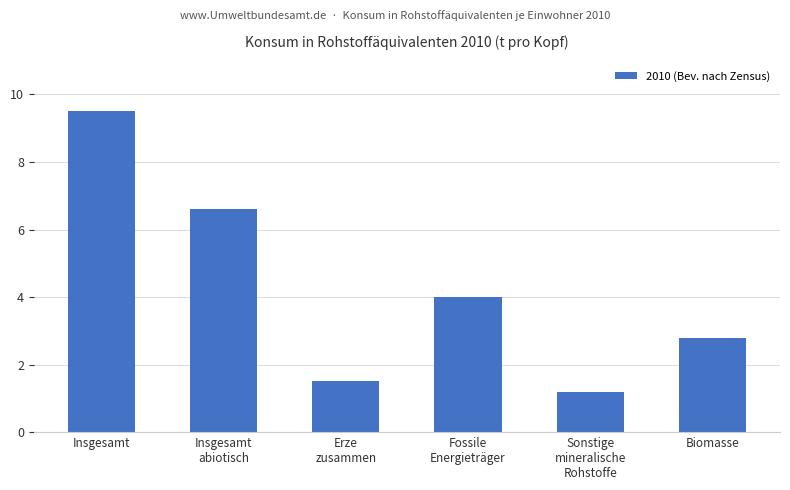

What is the average value?

4.3